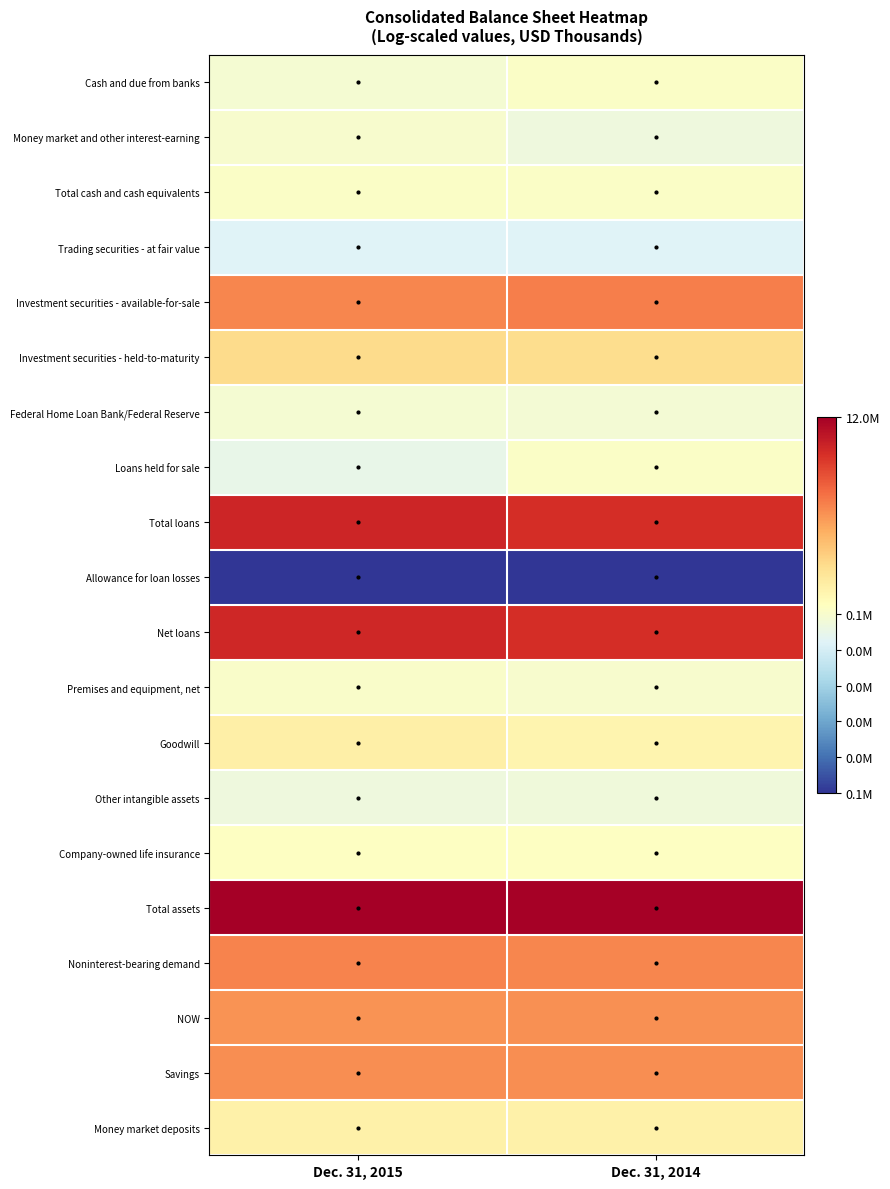

Reading left to right, transcribe all the data shown in this chart.

Cash and due from banks: Dec. 31, 2015=11.4	Dec. 31, 2014=12.2
Money market and other interest-earning: Dec. 31, 2015=11.8	Dec. 31, 2014=10.4
Total cash and cash equivalents: Dec. 31, 2015=12.3	Dec. 31, 2014=12.4
Trading securities - at fair value: Dec. 31, 2015=8.3	Dec. 31, 2014=8.3
Investment securities - available-for-sale: Dec. 31, 2015=14.7	Dec. 31, 2014=14.8
Investment securities - held-to-maturity: Dec. 31, 2015=13.7	Dec. 31, 2014=13.6
Federal Home Loan Bank/Federal Reserve: Dec. 31, 2015=11.4	Dec. 31, 2014=11.2
Loans held for sale: Dec. 31, 2015=9.5	Dec. 31, 2014=12.3
Total loans: Dec. 31, 2015=15.8	Dec. 31, 2014=15.7
Allowance for loan losses: Dec. 31, 2015=-10.8	Dec. 31, 2014=-10.7
Net loans: Dec. 31, 2015=15.7	Dec. 31, 2014=15.7
Premises and equipment, net: Dec. 31, 2015=12.2	Dec. 31, 2014=11.8
Goodwill: Dec. 31, 2015=13.3	Dec. 31, 2014=13.2
Other intangible assets: Dec. 31, 2015=10.5	Dec. 31, 2014=10.6
Company-owned life insurance: Dec. 31, 2015=12.7	Dec. 31, 2014=12.7
Total assets: Dec. 31, 2015=16.3	Dec. 31, 2014=16.3
Noninterest-bearing demand: Dec. 31, 2015=14.7	Dec. 31, 2014=14.7
NOW: Dec. 31, 2015=14.6	Dec. 31, 2014=14.6
Savings: Dec. 31, 2015=14.6	Dec. 31, 2014=14.6
Money market deposits: Dec. 31, 2015=13.3	Dec. 31, 2014=13.3